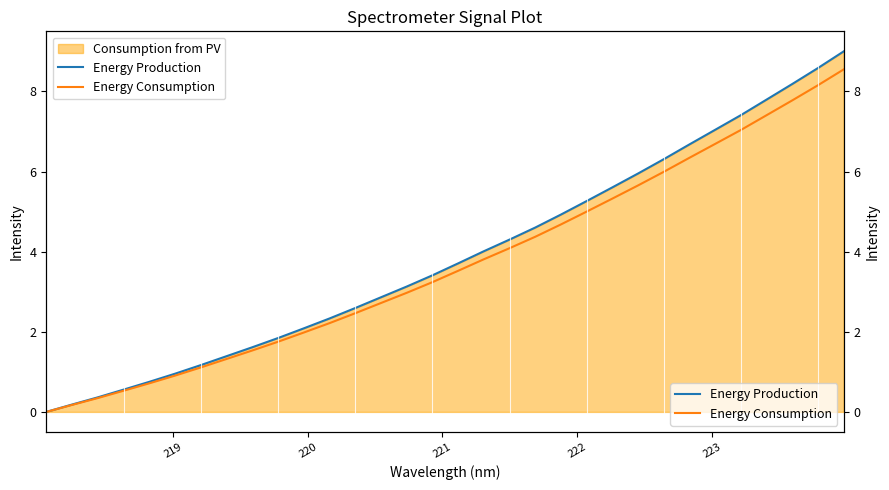

List the series in order of their peak value, lowest first.

Energy Consumption, Energy Production